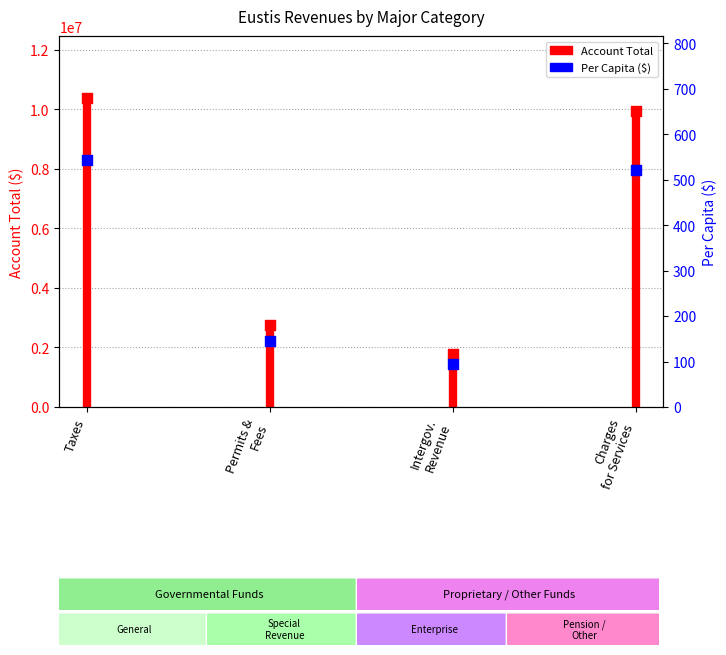

Which series reaches the minimum Y coordinate?

Per Capita ($)